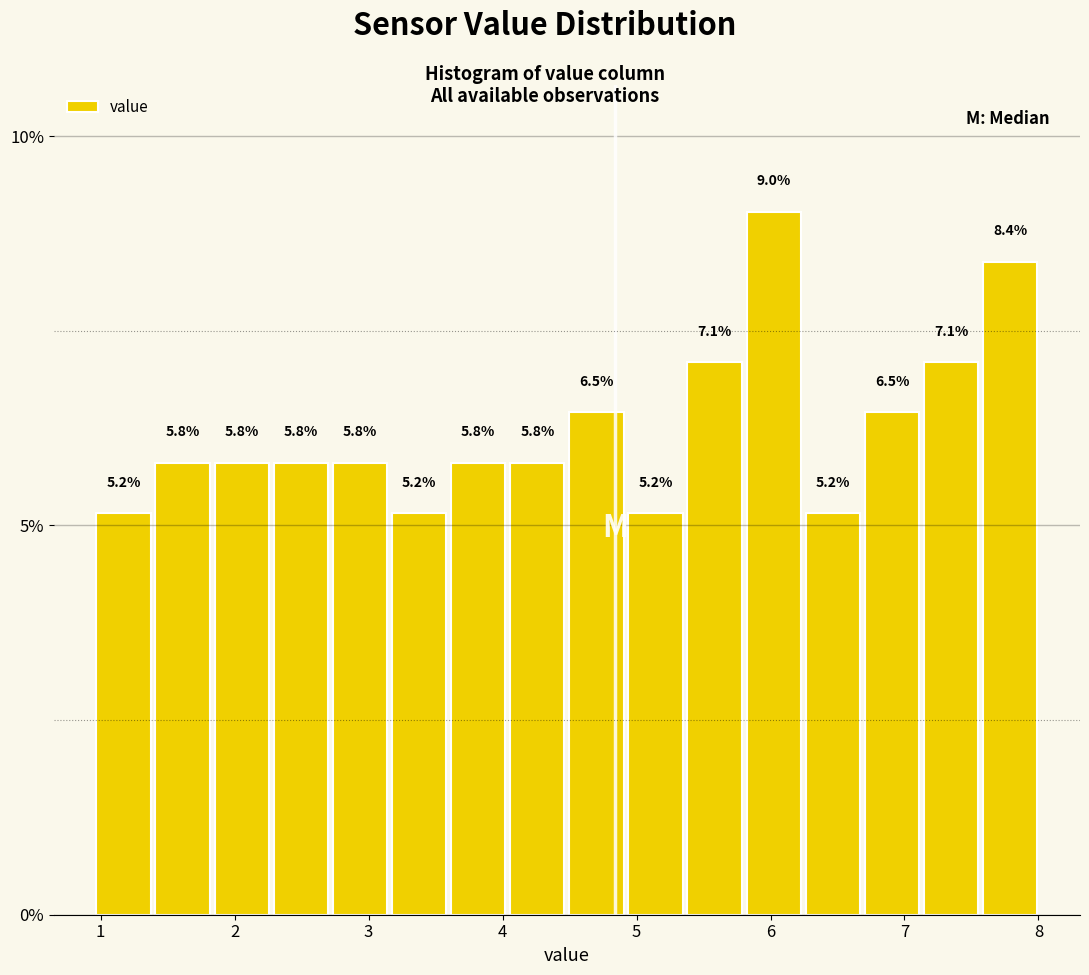

Which range on the x-axis has the tallest bar?

5.8 to 6.2